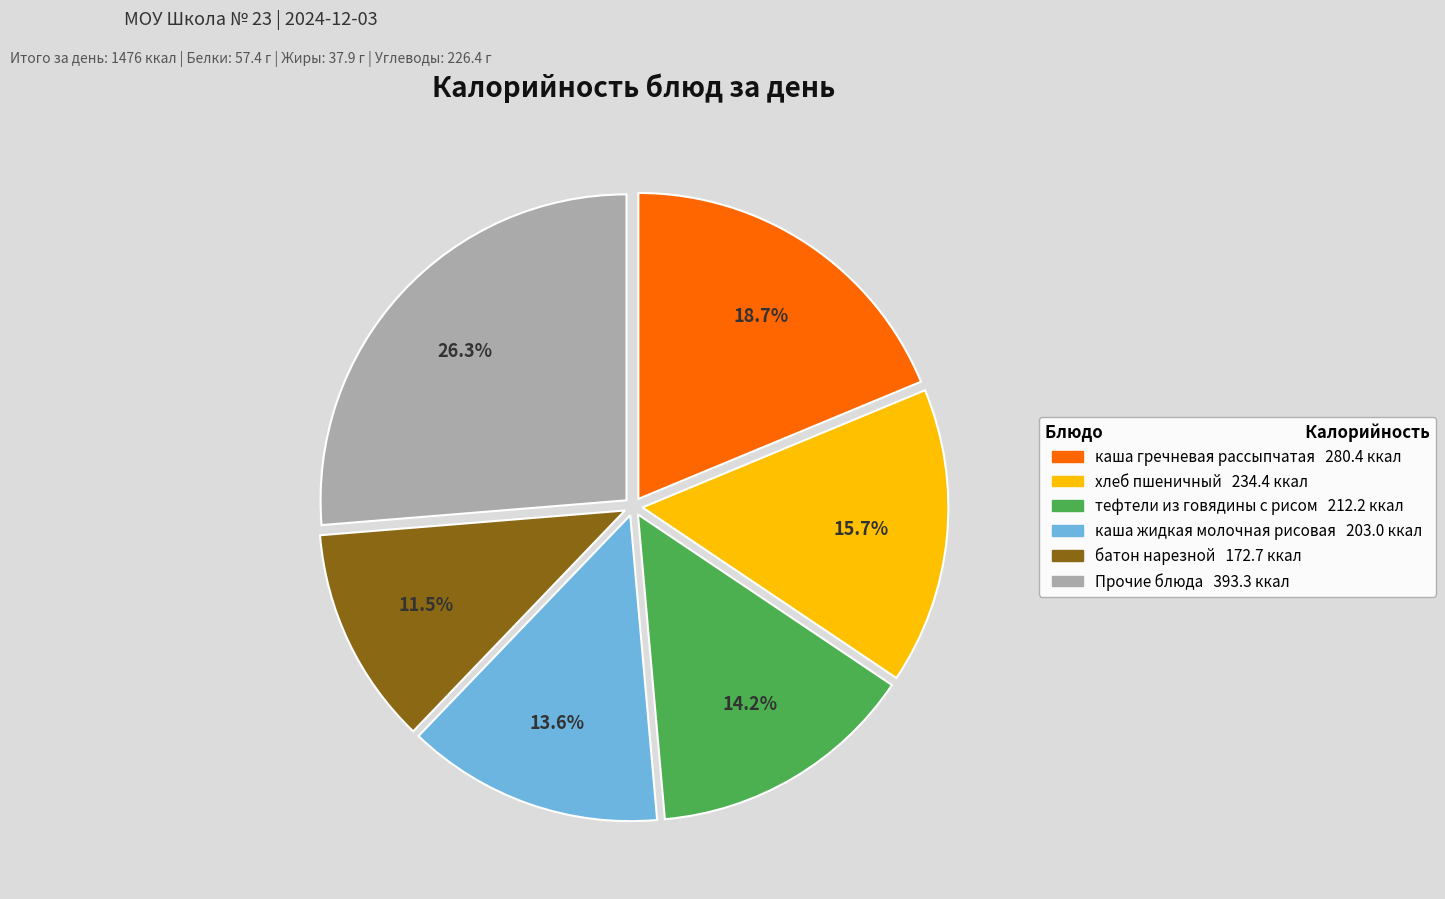

Does any single category account for the majority?

No